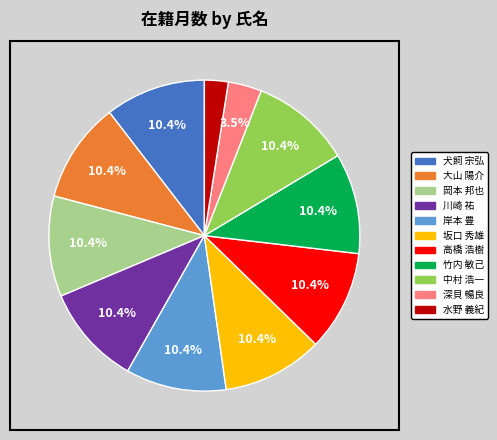

Which slice is the smallest?

水野 義紀